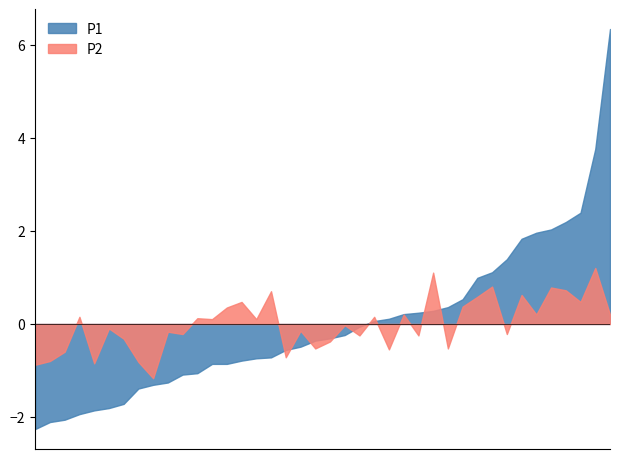

Which series has the widest spread of values?

P1